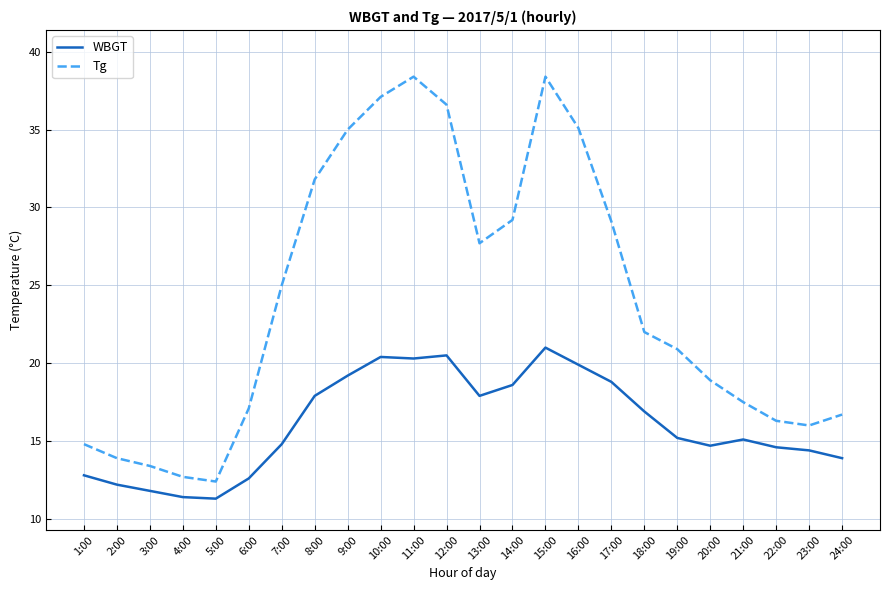

The Tg series shows 61.0 at 15:00. True or false?

False